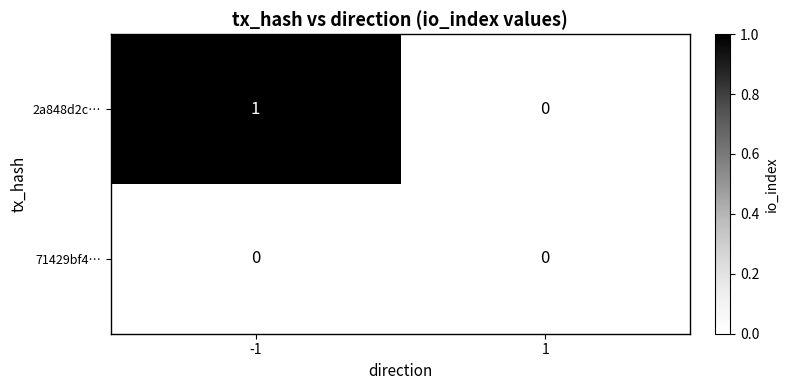

Which series has the widest spread of values?

2a848d2c…